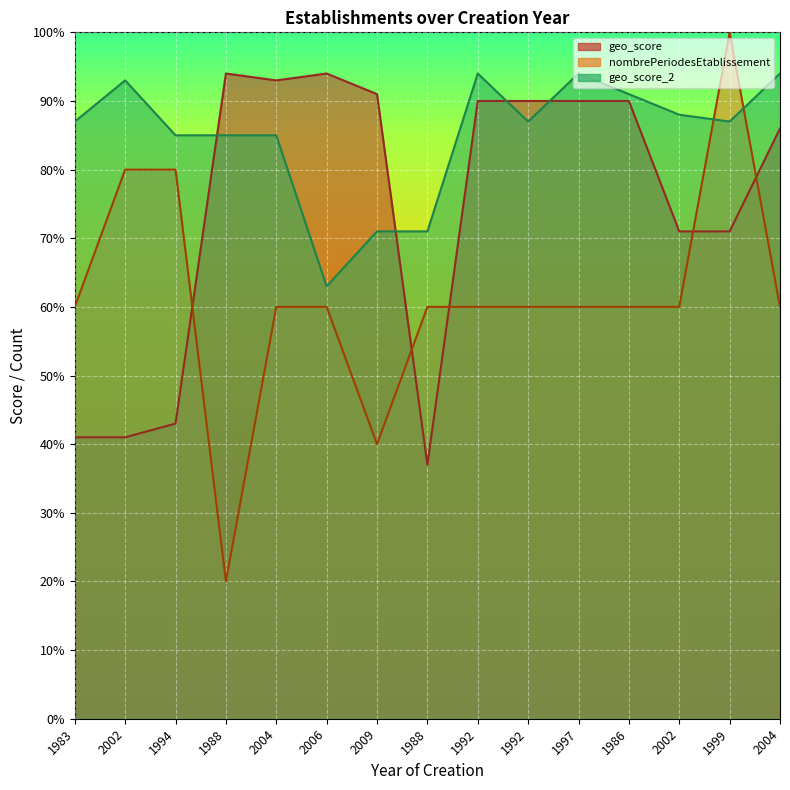

What is the difference between the maximum and second lowest values in the geo_score_2 series?

23